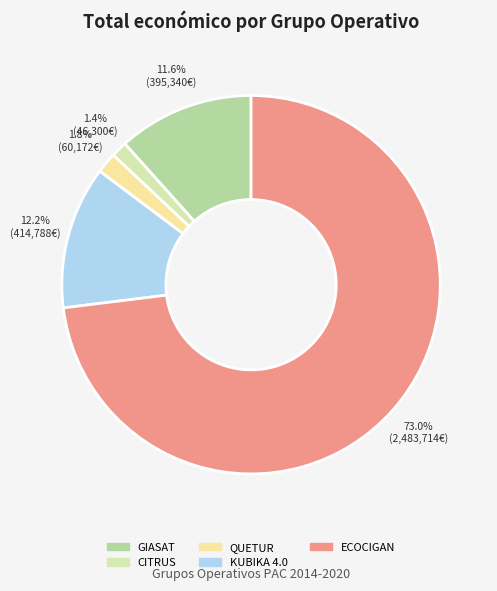

To the nearest percent, what percentage of the pie is ECOCIGAN?

73%